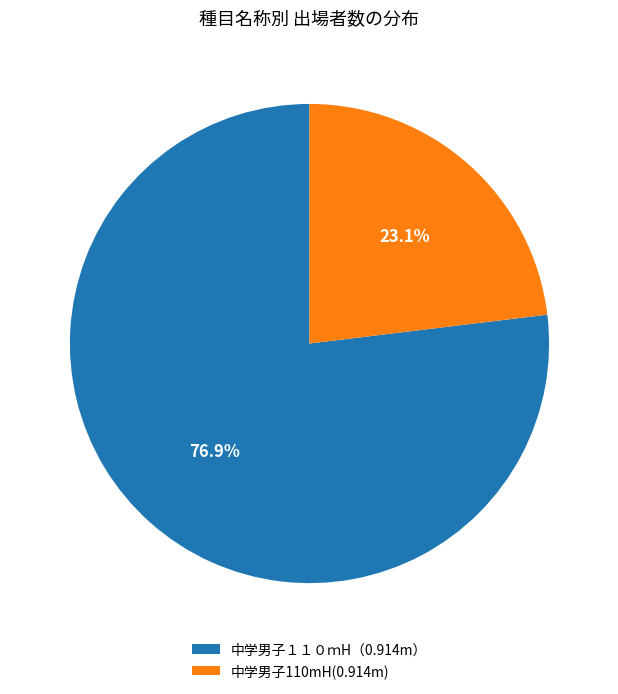

What is the largest slice in the pie chart?

中学男子１１０ｍH（0.914m）